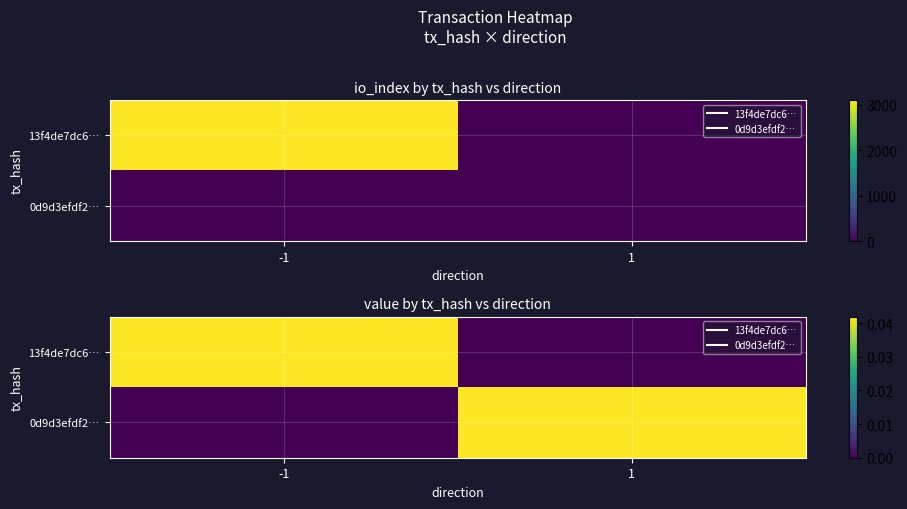

True or false: 13f4de7dc6… has a value of -0.0 at 1.

False